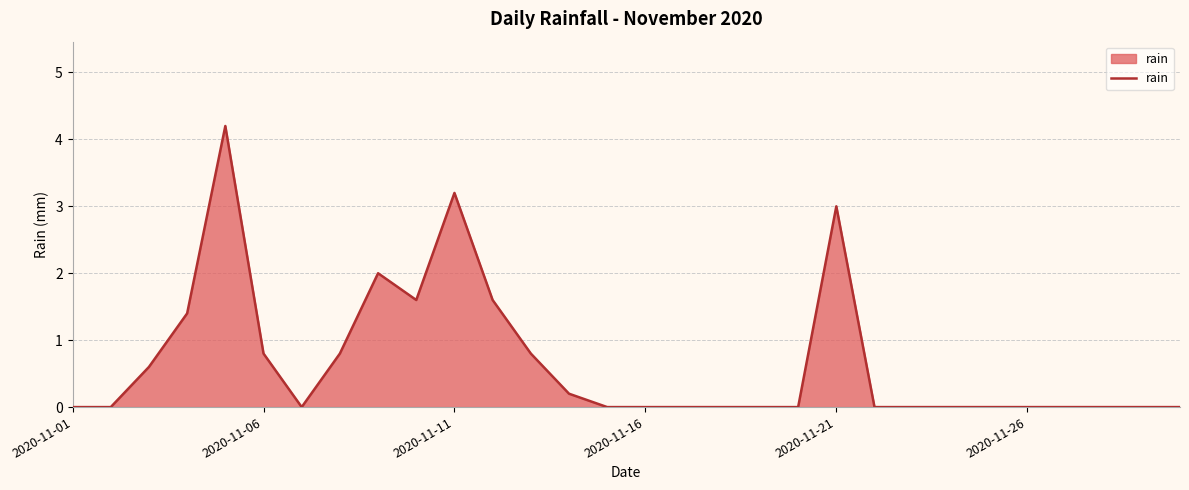

What is the maximum value shown in the chart?

4.2